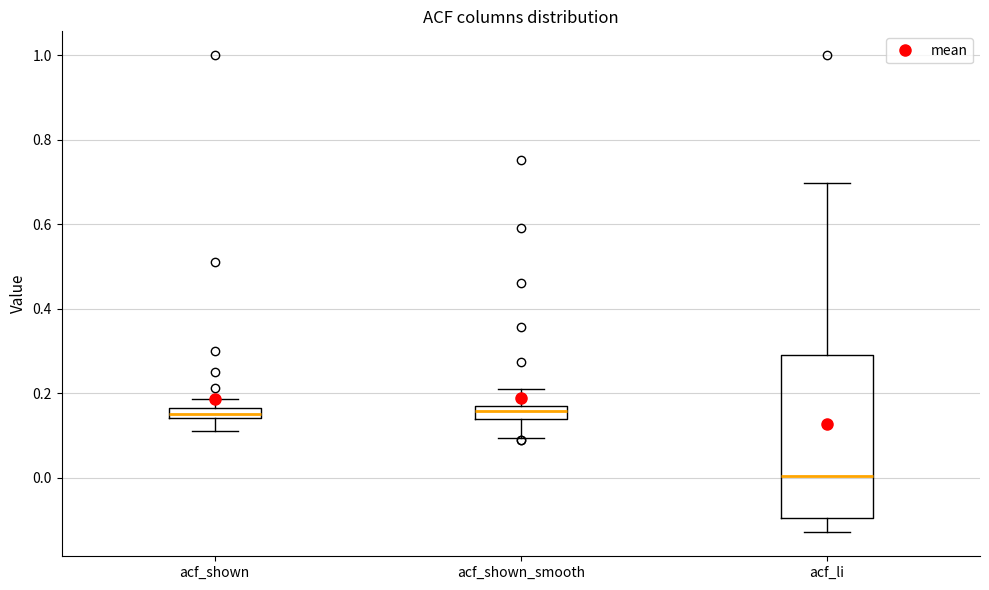

Which box is the tallest, from its lower edge to its upper edge?

acf_li